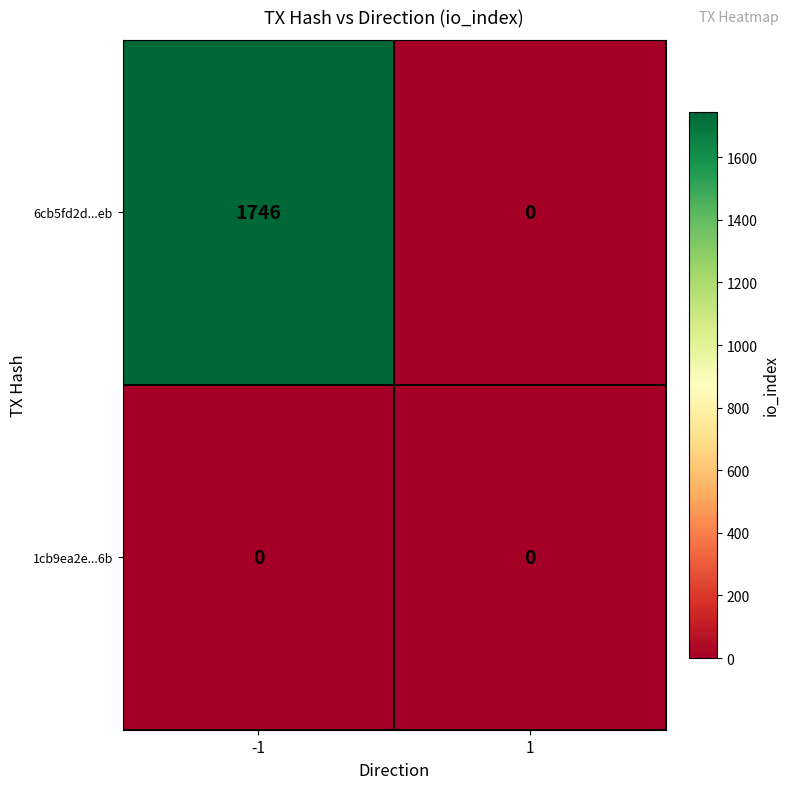

Rank the series at -1 from lowest to highest value.

1cb9ea2e...6b, 6cb5fd2d...eb